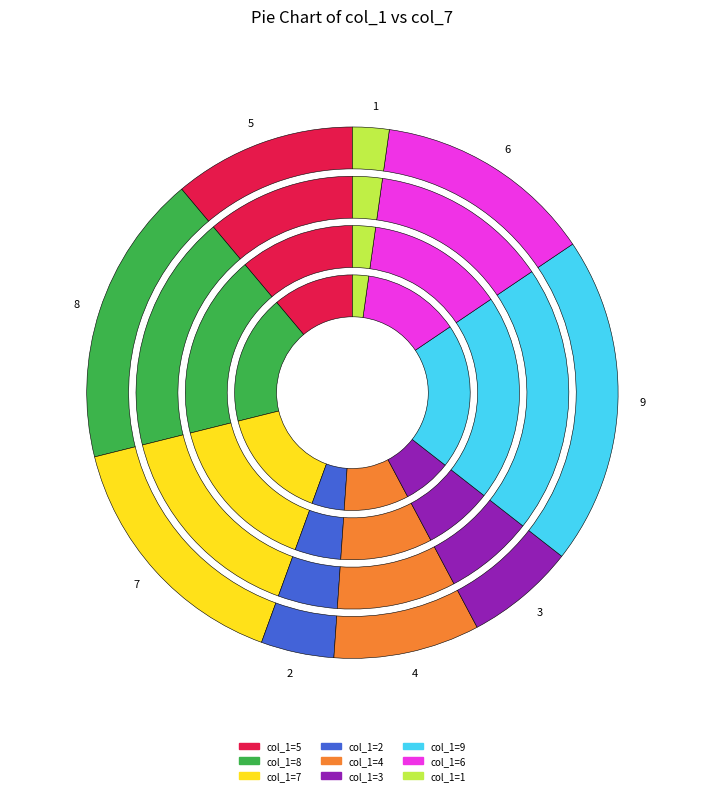

Between 5 and 3, which is larger?

5